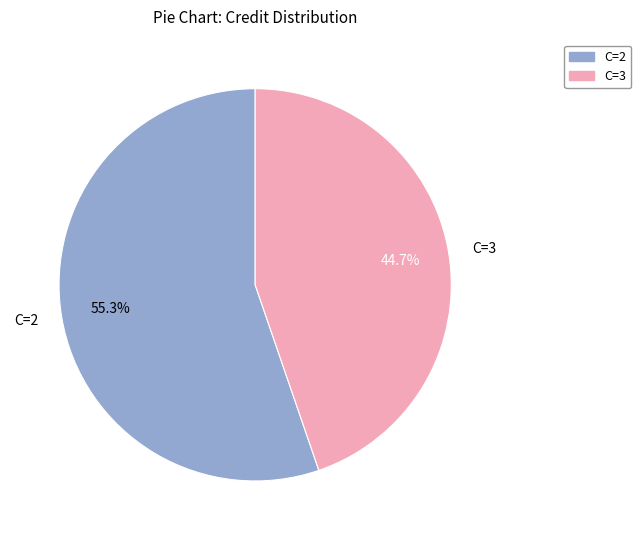

Which has a higher value, C=3 or C=2?

C=2